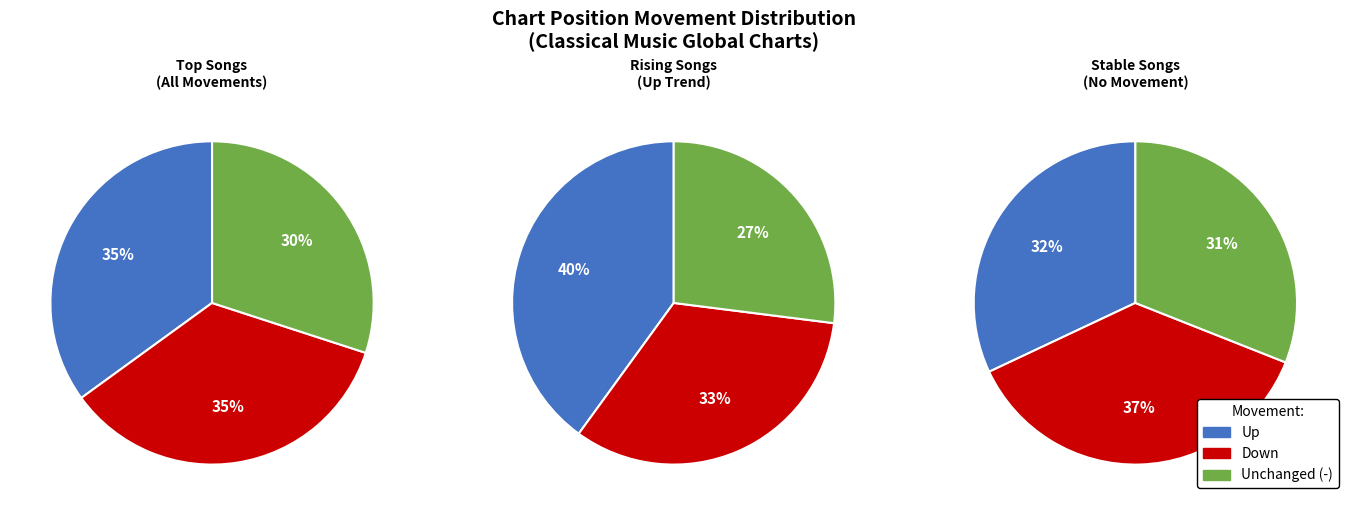

How many segments does this pie chart have?

3